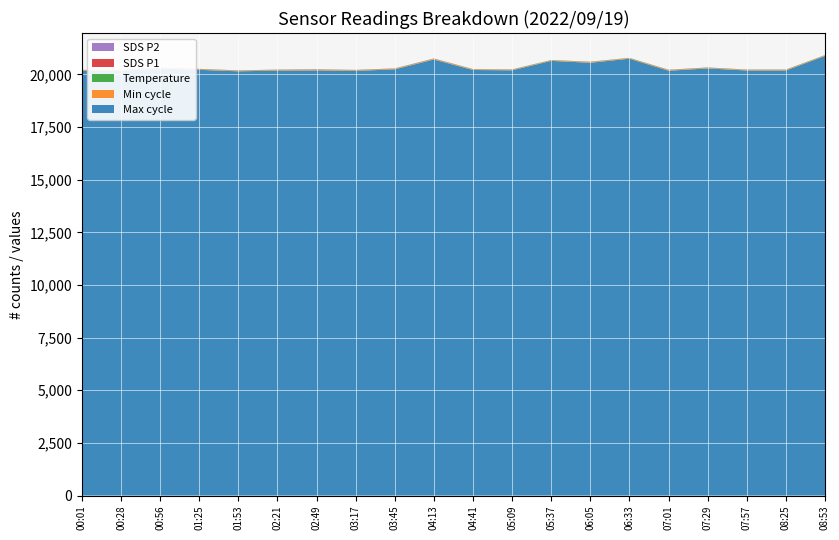

Reading left to right, list all the values displayed in this chart.

SDS_P1: 00:01=6.7	00:28=6.8	00:56=10.0	01:25=7.0	01:53=4.3	02:21=4.3	02:49=10.9	03:17=6.7	03:45=4.8	04:13=8.1	04:41=3.6	05:09=4.2	05:37=1.6	06:05=8.5	06:33=1.7	07:01=6.8	07:29=4.9	07:57=4.3	08:25=4.5	08:53=3.0
SDS_P2: 00:01=2.1	00:28=1.2	00:56=1.4	01:25=1.6	01:53=1.5	02:21=1.5	02:49=1.5	03:17=2.1	03:45=2.0	04:13=1.5	04:41=1.5	05:09=1.4	05:37=1.1	06:05=1.9	06:33=1.4	07:01=1.2	07:29=1.7	07:57=1.6	08:25=1.3	08:53=1.4
Temp: 00:01=11.8	00:28=11.8	00:56=11.9	01:25=11.9	01:53=12.1	02:21=12.2	02:49=12.1	03:17=11.8	03:45=11.7	04:13=11.6	04:41=11.8	05:09=11.7	05:37=11.8	06:05=11.8	06:33=11.7	07:01=11.8	07:29=11.8	07:57=11.8	08:25=11.8	08:53=11.7
Min_cycle: 00:01=28.0	00:28=28.0	00:56=28.0	01:25=28.0	01:53=28.0	02:21=28.0	02:49=28.0	03:17=28.0	03:45=28.0	04:13=28.0	04:41=28.0	05:09=28.0	05:37=28.0	06:05=28.0	06:33=28.0	07:01=28.0	07:29=28.0	07:57=28.0	08:25=28.0	08:53=28.0
Max_cycle: 00:01=20168.0	00:28=20176.0	00:56=20273.0	01:25=20218.0	01:53=20148.0	02:21=20184.0	02:49=20191.0	03:17=20168.0	03:45=20242.0	04:13=20709.0	04:41=20211.0	05:09=20195.0	05:37=20644.0	06:05=20554.0	06:33=20747.0	07:01=20176.0	07:29=20286.0	07:57=20187.0	08:25=20187.0	08:53=20877.0